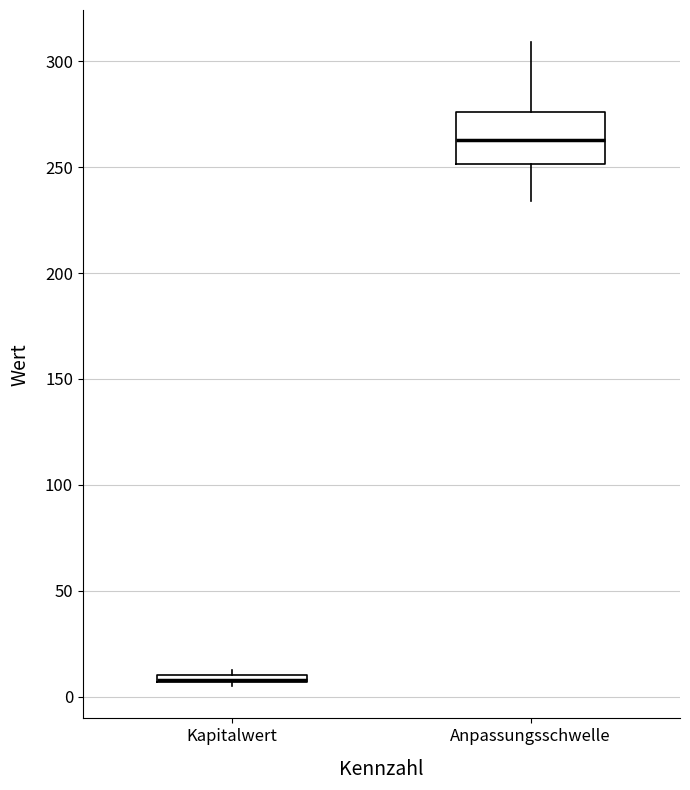

Which box is the tallest, from its lower edge to its upper edge?

Anpassungsschwelle